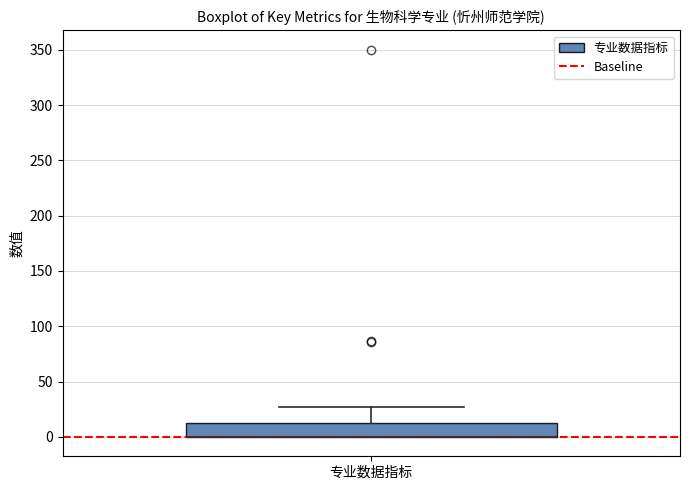

Where is the lower edge of the box for 专业数据指标 on the y-axis? The values are not printed on the chart, so give them approximately, as read against the axis.

0